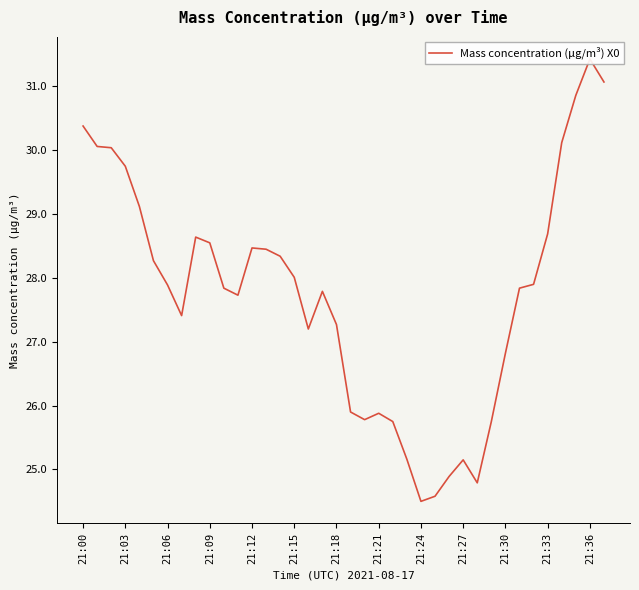

What is the label of the 22nd point from the right?

16